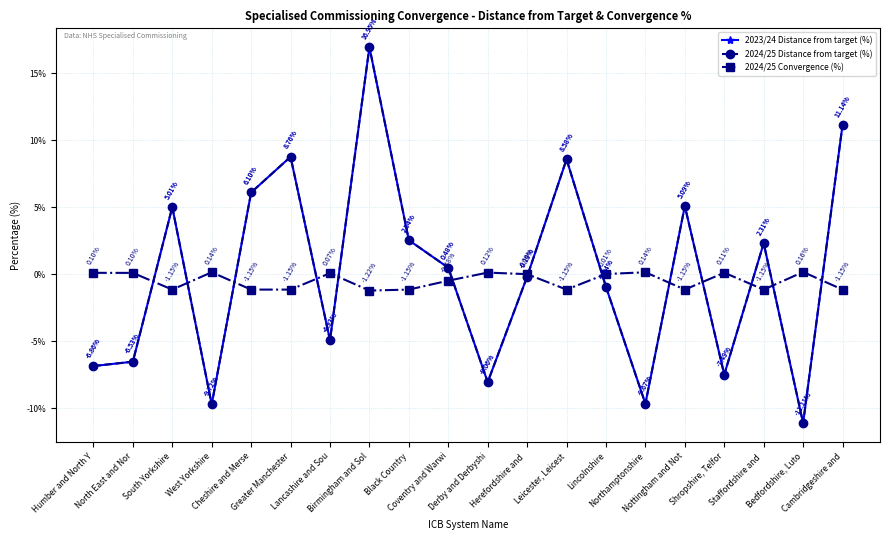

Rank the categories by 2024/25 Convergence (%) value from highest to lowest.

Bedfordshire, Luto, West Yorkshire, Northamptonshire, Derby and Derbyshi, Shropshire, Telfor, Humber and North Y, North East and Nor, Lancashire and Sou, Lincolnshire, Herefordshire and , Coventry and Warwi, South Yorkshire, Cheshire and Merse, Greater Manchester, Black Country, Leicester, Leicest, Nottingham and Not, Staffordshire and , Cambridgeshire and, Birmingham and Sol